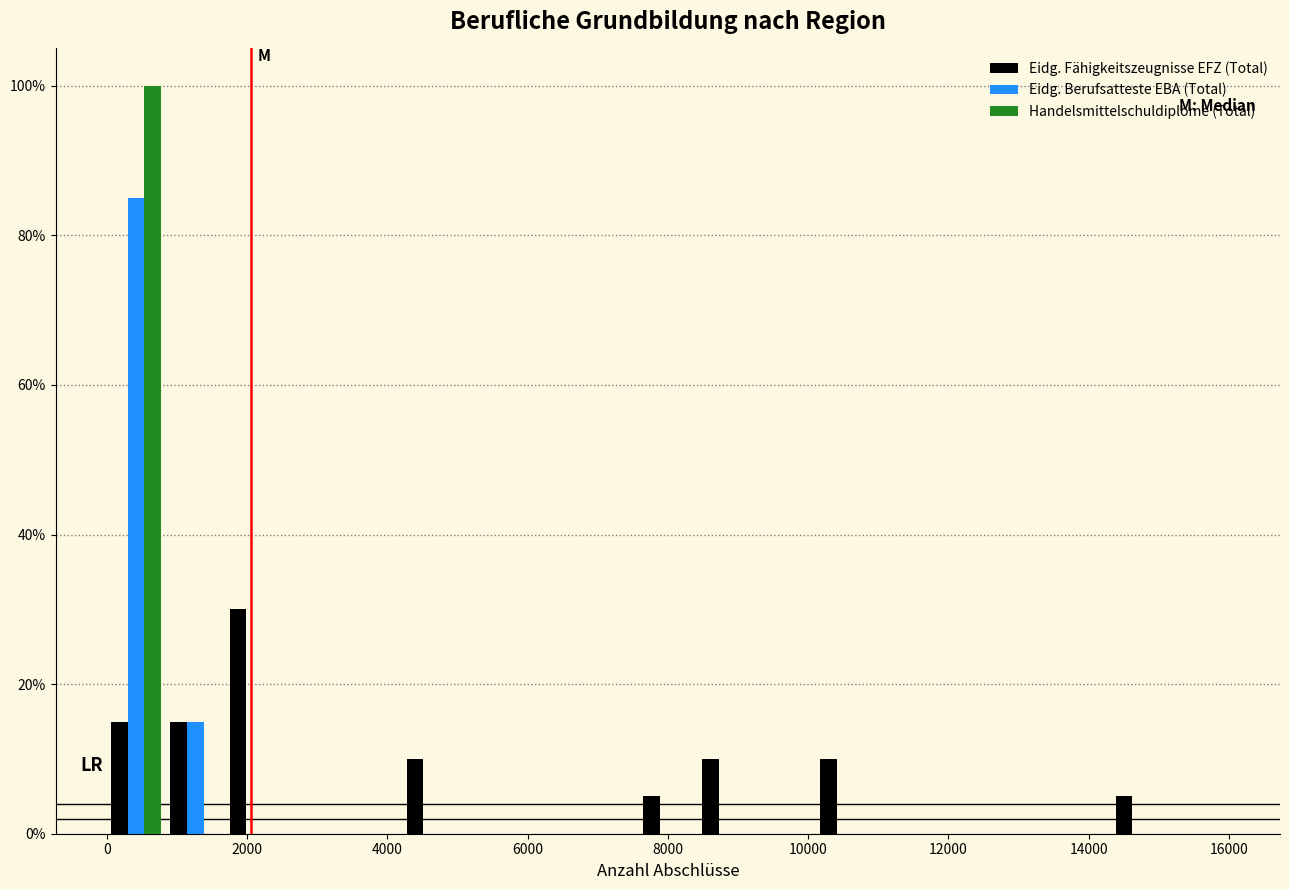

Reading left to right, list every range on the x-axis with the height of the bar of each series over it. Neither the bar edges nor the heights are printed on the chart, so give them approximately, as read against the axes.

0 to 800: Eidg. Fähigkeitszeugnisse EFZ (Total)=16	Eidg. Berufsatteste EBA (Total)=86	Handelsmittelschuldiplome (Total)=100
800 to 1600: Eidg. Fähigkeitszeugnisse EFZ (Total)=16	Eidg. Berufsatteste EBA (Total)=16	Handelsmittelschuldiplome (Total)=0
1600 to 2600: Eidg. Fähigkeitszeugnisse EFZ (Total)=30	Eidg. Berufsatteste EBA (Total)=0	Handelsmittelschuldiplome (Total)=0
2600 to 3400: Eidg. Fähigkeitszeugnisse EFZ (Total)=0	Eidg. Berufsatteste EBA (Total)=0	Handelsmittelschuldiplome (Total)=0
3400 to 4200: Eidg. Fähigkeitszeugnisse EFZ (Total)=0	Eidg. Berufsatteste EBA (Total)=0	Handelsmittelschuldiplome (Total)=0
4200 to 5000: Eidg. Fähigkeitszeugnisse EFZ (Total)=10	Eidg. Berufsatteste EBA (Total)=0	Handelsmittelschuldiplome (Total)=0
5000 to 5800: Eidg. Fähigkeitszeugnisse EFZ (Total)=0	Eidg. Berufsatteste EBA (Total)=0	Handelsmittelschuldiplome (Total)=0
5800 to 6800: Eidg. Fähigkeitszeugnisse EFZ (Total)=0	Eidg. Berufsatteste EBA (Total)=0	Handelsmittelschuldiplome (Total)=0
6800 to 7600: Eidg. Fähigkeitszeugnisse EFZ (Total)=0	Eidg. Berufsatteste EBA (Total)=0	Handelsmittelschuldiplome (Total)=0
7600 to 8400: Eidg. Fähigkeitszeugnisse EFZ (Total)=6	Eidg. Berufsatteste EBA (Total)=0	Handelsmittelschuldiplome (Total)=0
8400 to 9200: Eidg. Fähigkeitszeugnisse EFZ (Total)=10	Eidg. Berufsatteste EBA (Total)=0	Handelsmittelschuldiplome (Total)=0
9200 to 10200: Eidg. Fähigkeitszeugnisse EFZ (Total)=0	Eidg. Berufsatteste EBA (Total)=0	Handelsmittelschuldiplome (Total)=0
10200 to 11000: Eidg. Fähigkeitszeugnisse EFZ (Total)=10	Eidg. Berufsatteste EBA (Total)=0	Handelsmittelschuldiplome (Total)=0
11000 to 11800: Eidg. Fähigkeitszeugnisse EFZ (Total)=0	Eidg. Berufsatteste EBA (Total)=0	Handelsmittelschuldiplome (Total)=0
11800 to 12600: Eidg. Fähigkeitszeugnisse EFZ (Total)=0	Eidg. Berufsatteste EBA (Total)=0	Handelsmittelschuldiplome (Total)=0
12600 to 13400: Eidg. Fähigkeitszeugnisse EFZ (Total)=0	Eidg. Berufsatteste EBA (Total)=0	Handelsmittelschuldiplome (Total)=0
13400 to 14400: Eidg. Fähigkeitszeugnisse EFZ (Total)=0	Eidg. Berufsatteste EBA (Total)=0	Handelsmittelschuldiplome (Total)=0
14400 to 15200: Eidg. Fähigkeitszeugnisse EFZ (Total)=6	Eidg. Berufsatteste EBA (Total)=0	Handelsmittelschuldiplome (Total)=0
15200 to 16000: Eidg. Fähigkeitszeugnisse EFZ (Total)=0	Eidg. Berufsatteste EBA (Total)=0	Handelsmittelschuldiplome (Total)=0